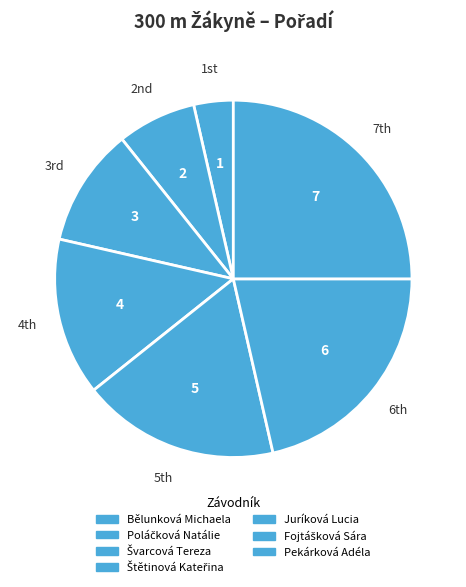

True or false: Fojtášková Sára accounts for 21% of the total.

True